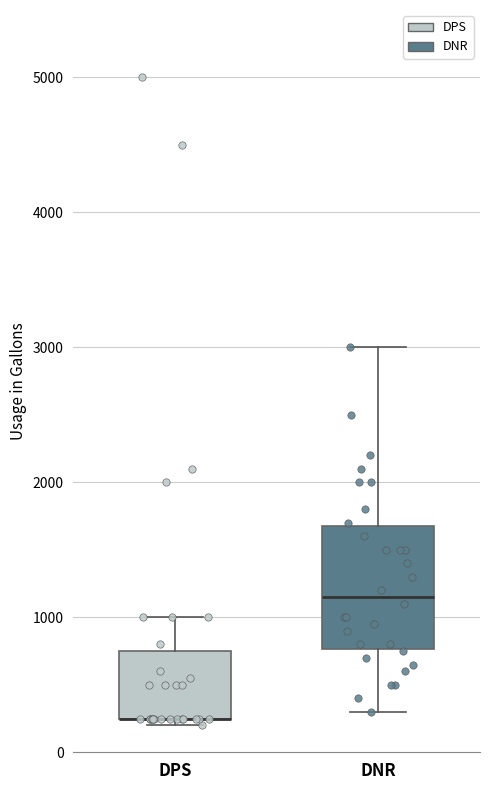

Where does the upper whisker of the box for DNR end on the y-axis? The values are not printed on the chart, so give them approximately, as read against the axis.

3000